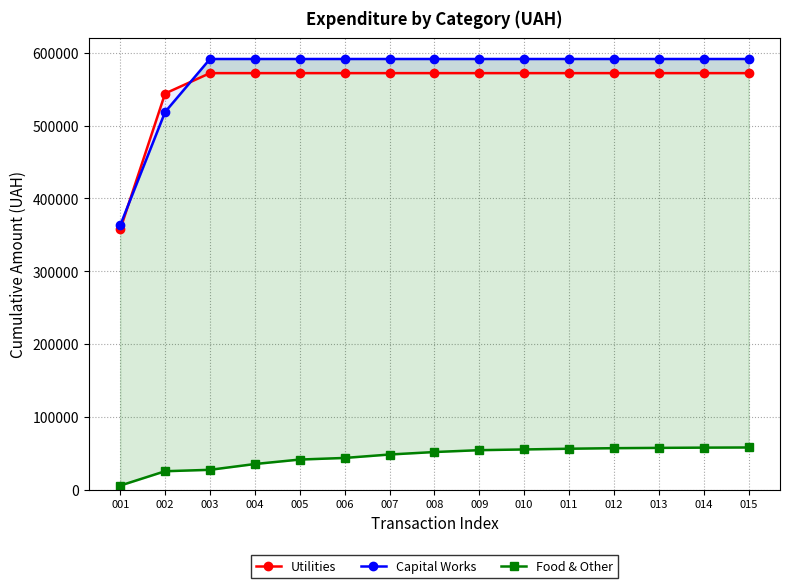

What value does the Food & Other series have at 012?

57329.6